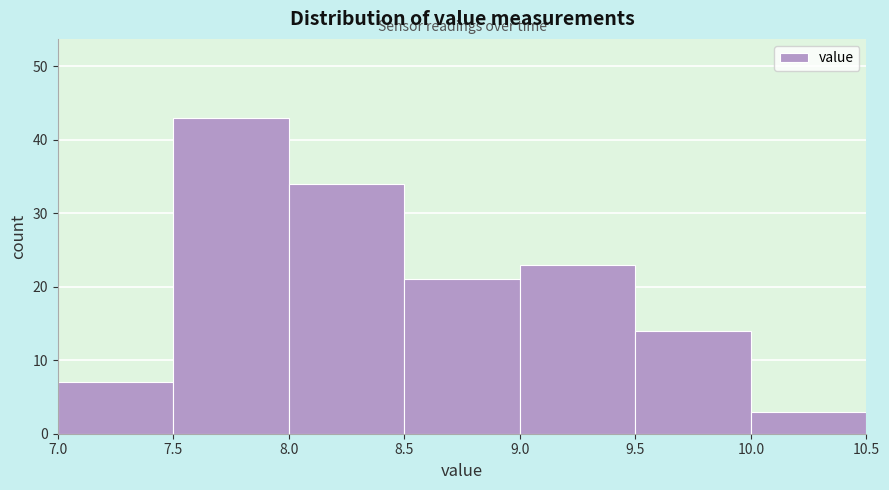

Over which range of the x-axis is the bar tallest?

7.5 to 8.0